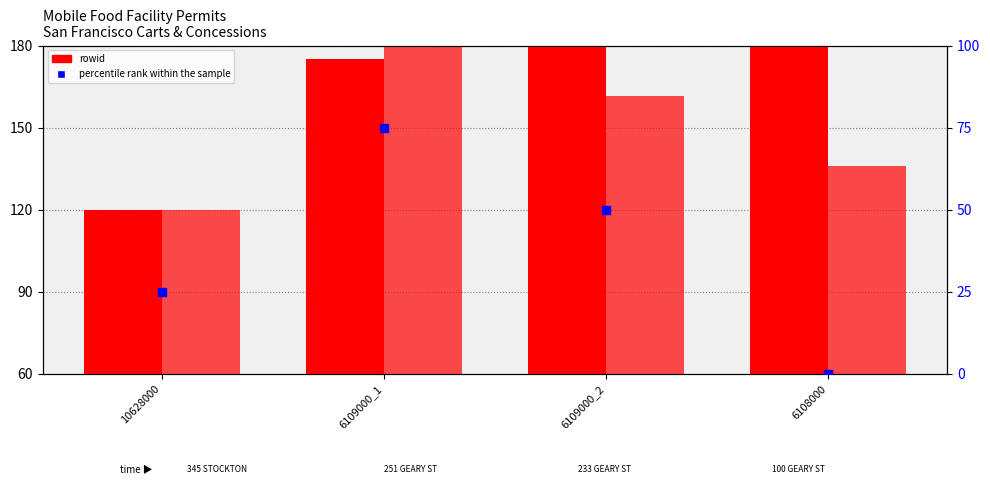

Which series has the largest total across all categories?

rowid